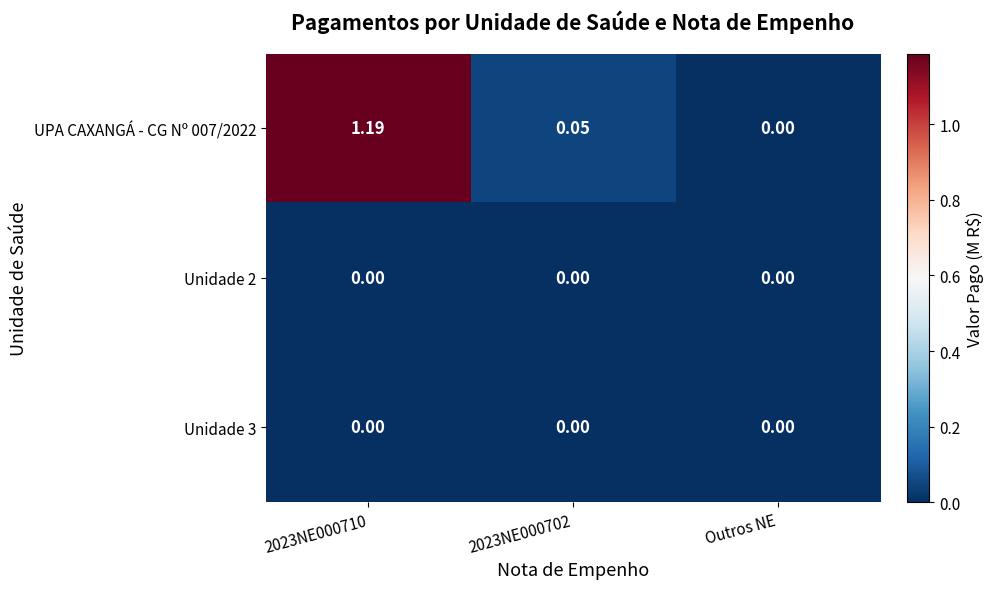

Reading left to right, extract all data points from this chart.

UPA CAXANGÁ - CG Nº 007/2022: 2023NE000710=1.2	2023NE000702=0.1	Outros NE=0.0
Unidade 2: 2023NE000710=0.0	2023NE000702=0.0	Outros NE=0.0
Unidade 3: 2023NE000710=0.0	2023NE000702=0.0	Outros NE=0.0